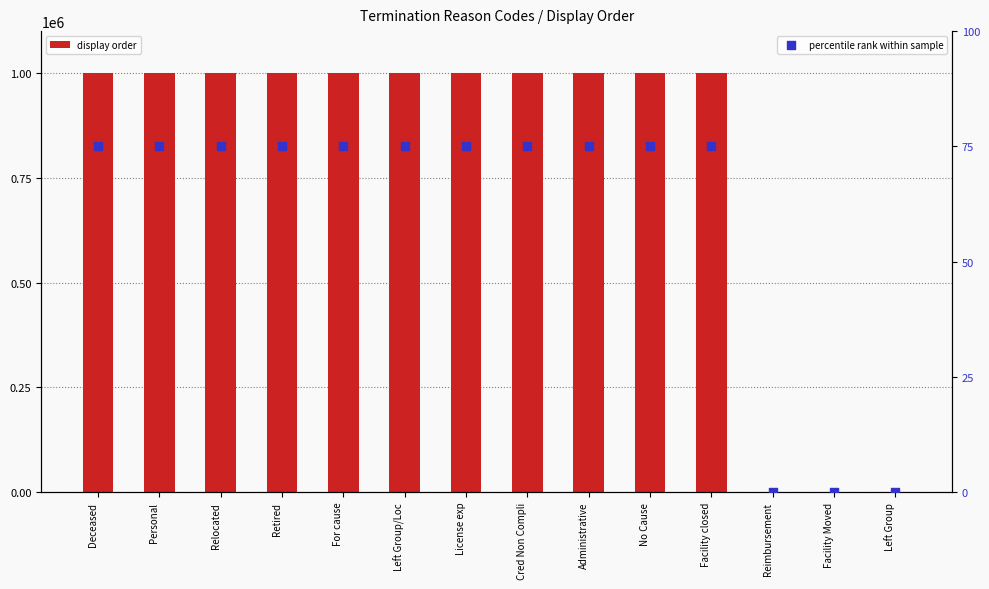

What is the total value across all series at For cause?

1000074